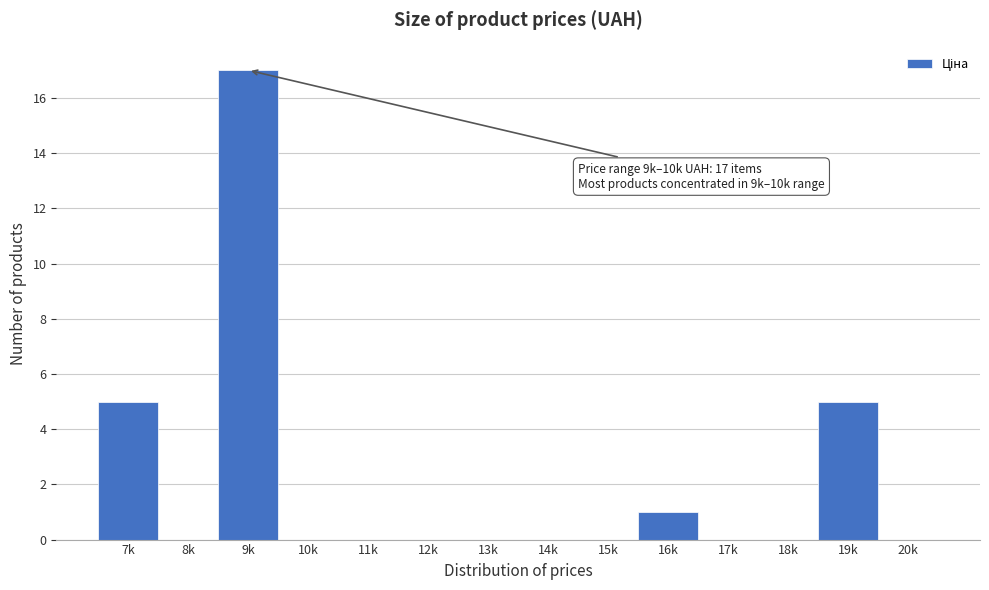

Reading left to right, transcribe all the data shown in this chart.

7k=5	8k=0	9k=17	10k=0	11k=0	12k=0	13k=0	14k=0	15k=0	16k=1	17k=0	18k=0	19k=5	20k=0